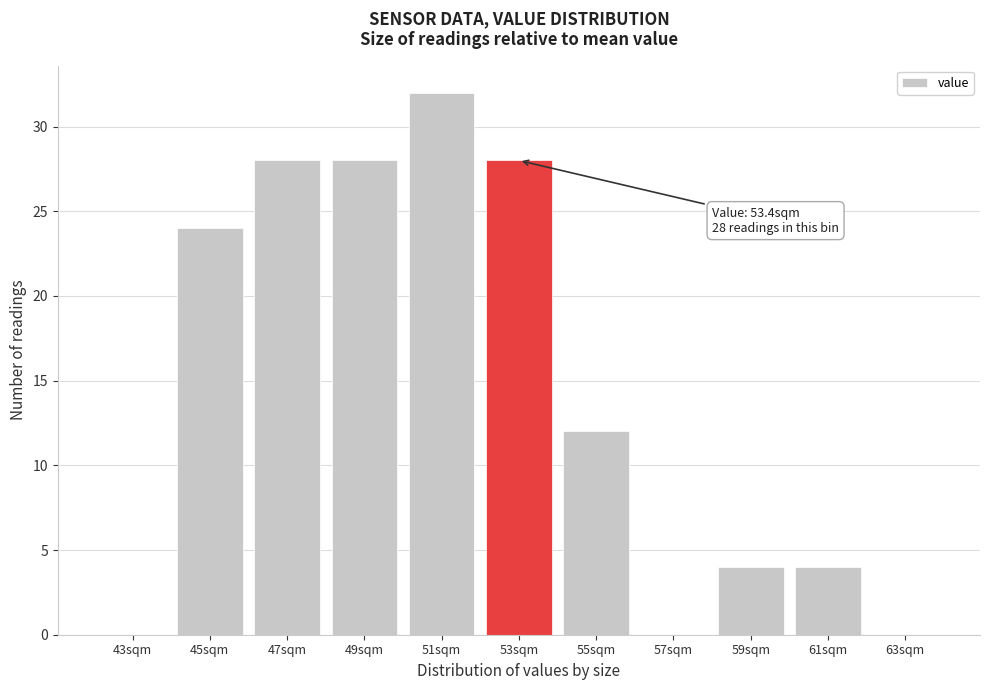

Reading right to left, list all the values displayed in this chart.

63sqm=0	61sqm=4	59sqm=4	57sqm=0	55sqm=12	53sqm=28	51sqm=32	49sqm=28	47sqm=28	45sqm=24	43sqm=0